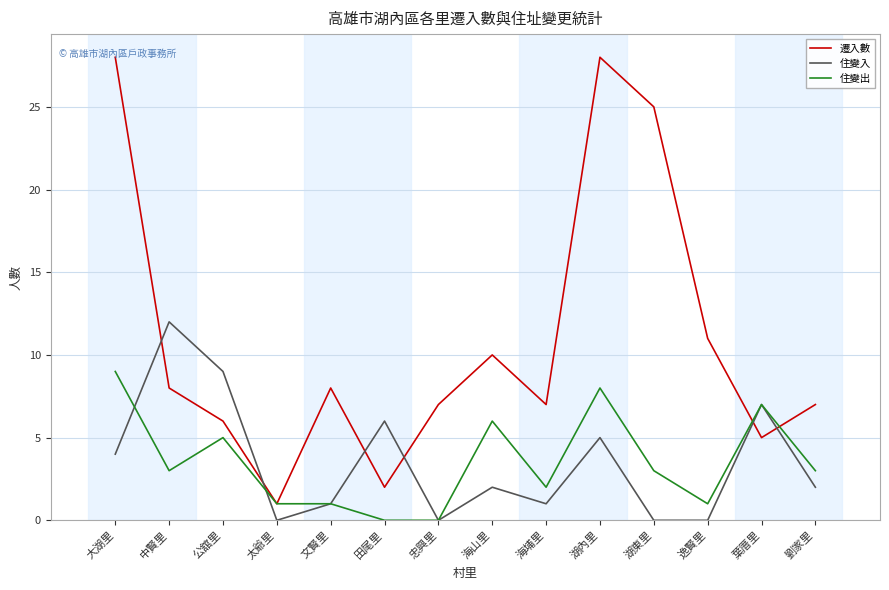

Is the value of 住變出 at 海埔里 greater than the value of 住變入 at 田尾里?

No